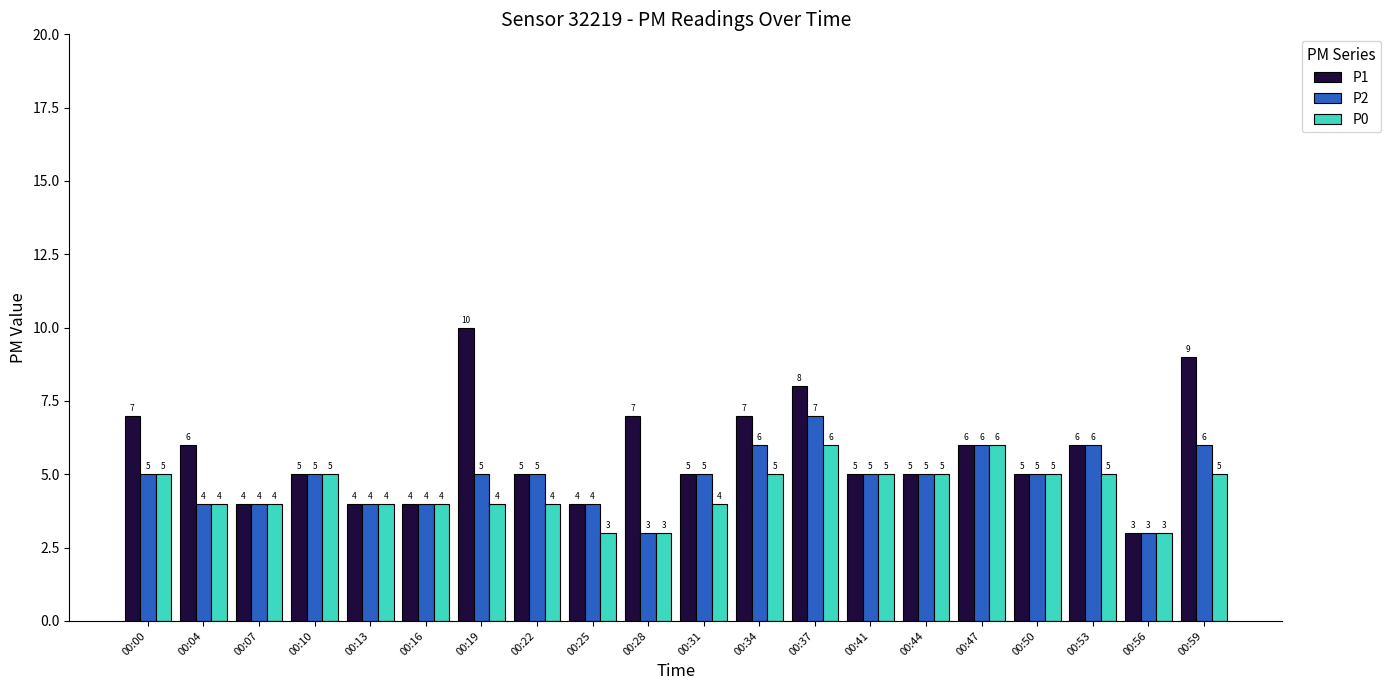

True or false: P1 has a value of 4 at 00:13.

True